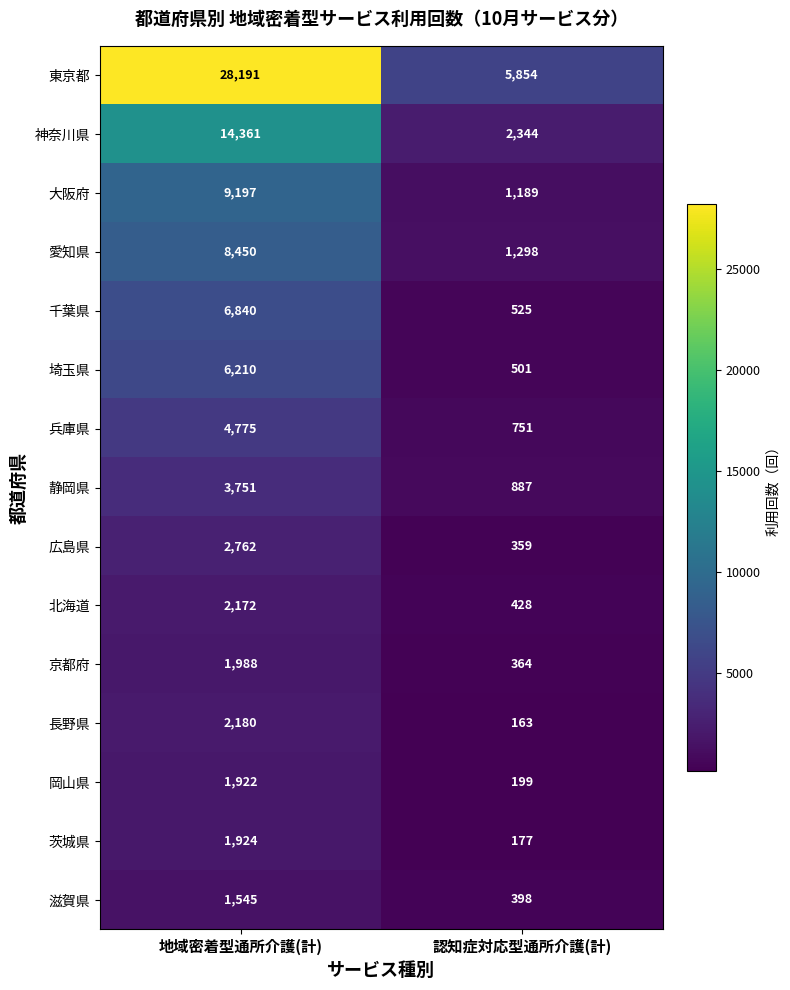

Reading right to left, list all the values displayed in this chart.

東京都: 5854	28191
神奈川県: 2344	14361
大阪府: 1189	9197
愛知県: 1298	8450
千葉県: 525	6840
埼玉県: 501	6210
兵庫県: 751	4775
静岡県: 887	3751
広島県: 359	2762
北海道: 428	2172
京都府: 364	1988
長野県: 163	2180
岡山県: 199	1922
茨城県: 177	1924
滋賀県: 398	1545